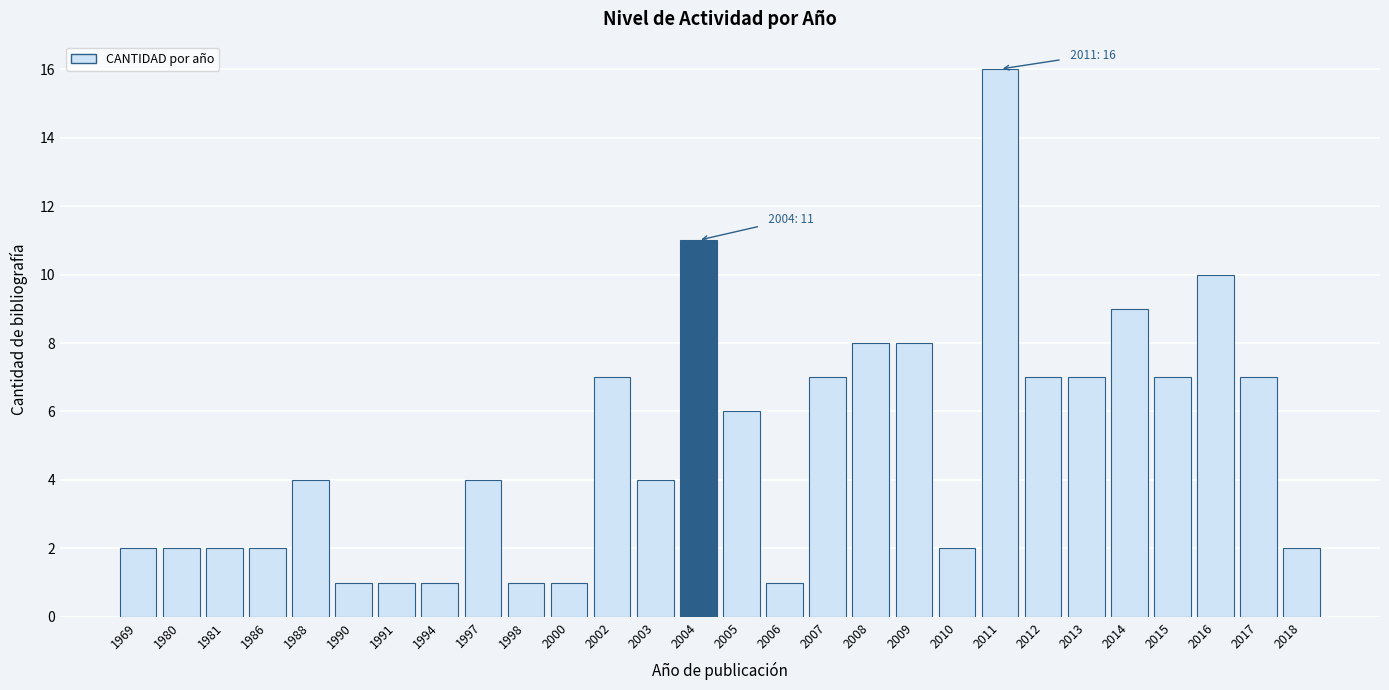

Reading left to right, list all the values displayed in this chart.

2	2	2	2	4	1	1	1	4	1	1	7	4	11	6	1	7	8	8	2	16	7	7	9	7	10	7	2